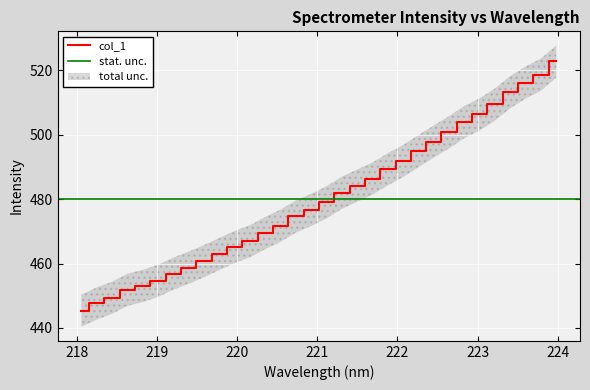

What is the label of the 19th point from the right?

220.5444